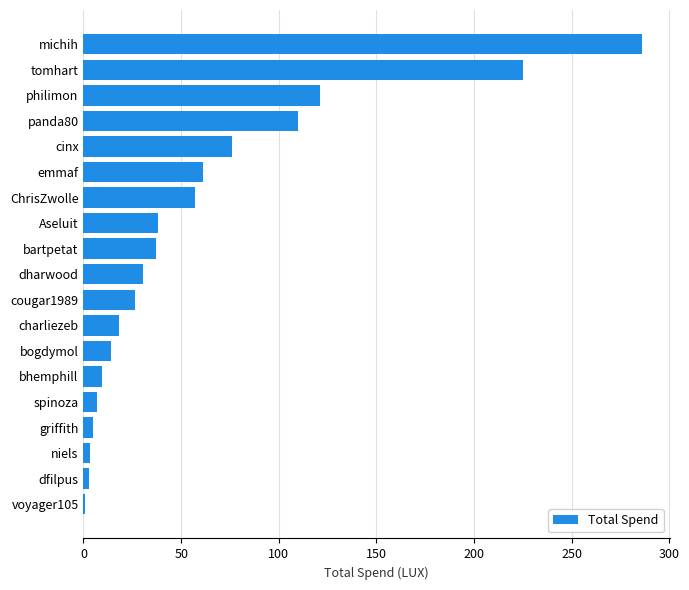

At which label is the value closest to 143?

philimon